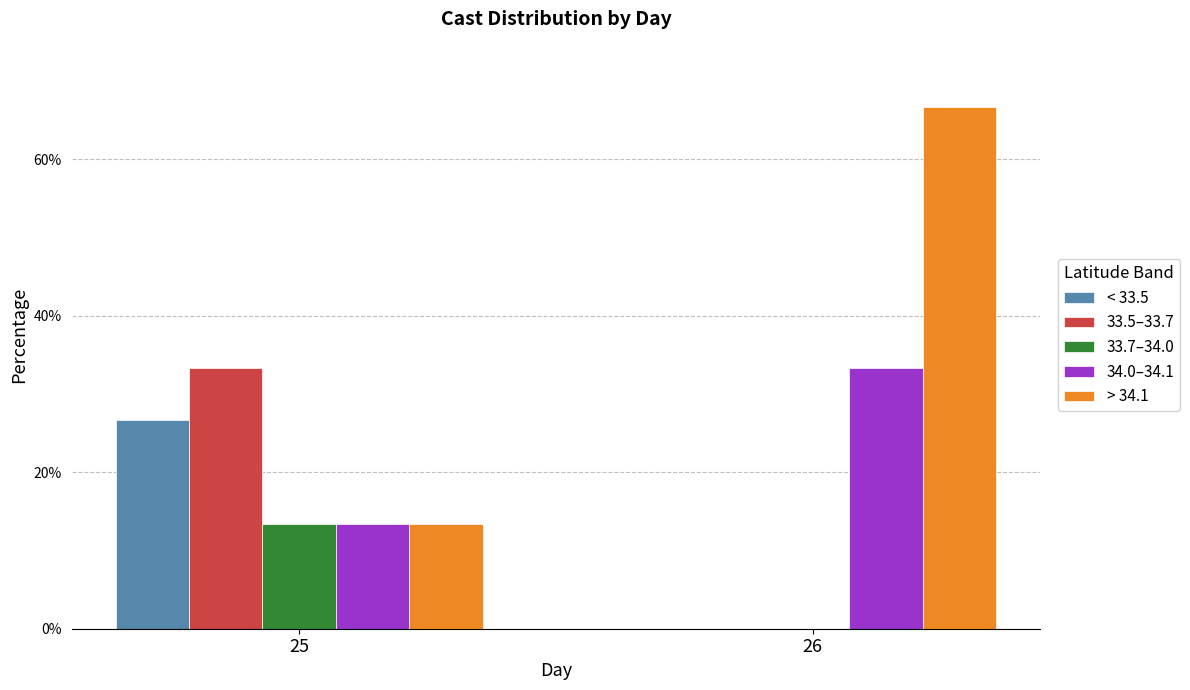

Reading right to left, transcribe all the data shown in this chart.

< 33.5: 26=0.0	25=26.7
33.5–33.7: 26=0.0	25=33.3
33.7–34.0: 26=0.0	25=13.3
34.0–34.1: 26=33.3	25=13.3
> 34.1: 26=66.7	25=13.3